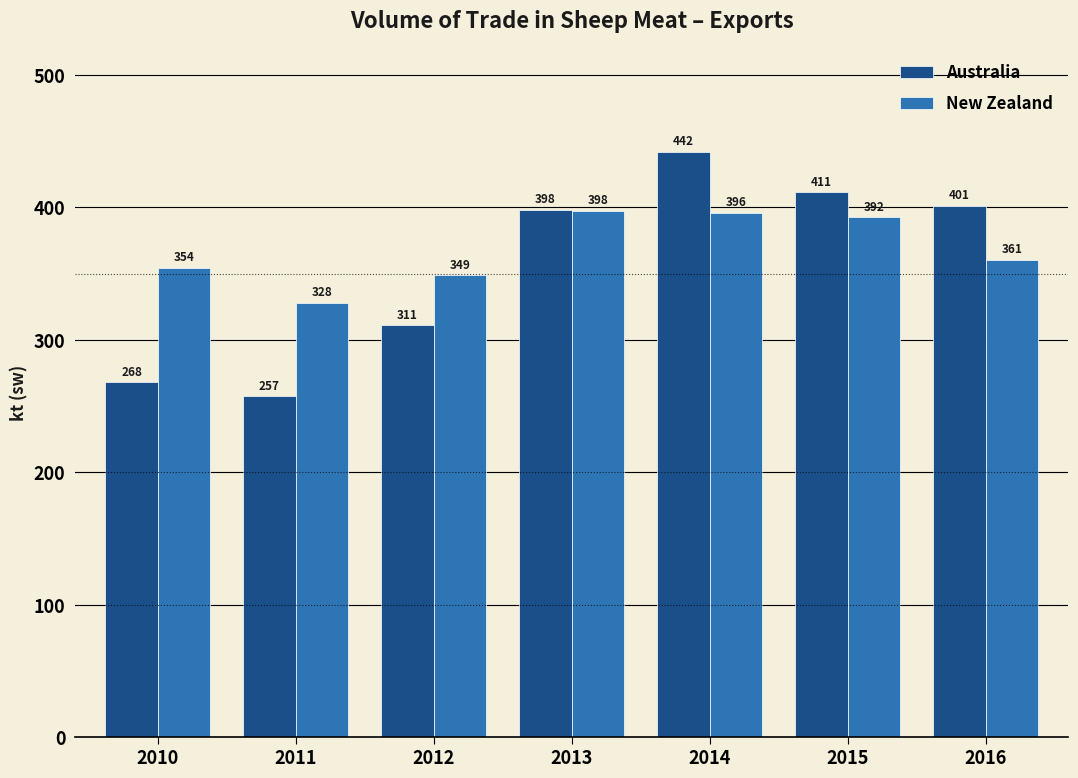

What are all the series names shown in the legend?

Australia, New Zealand